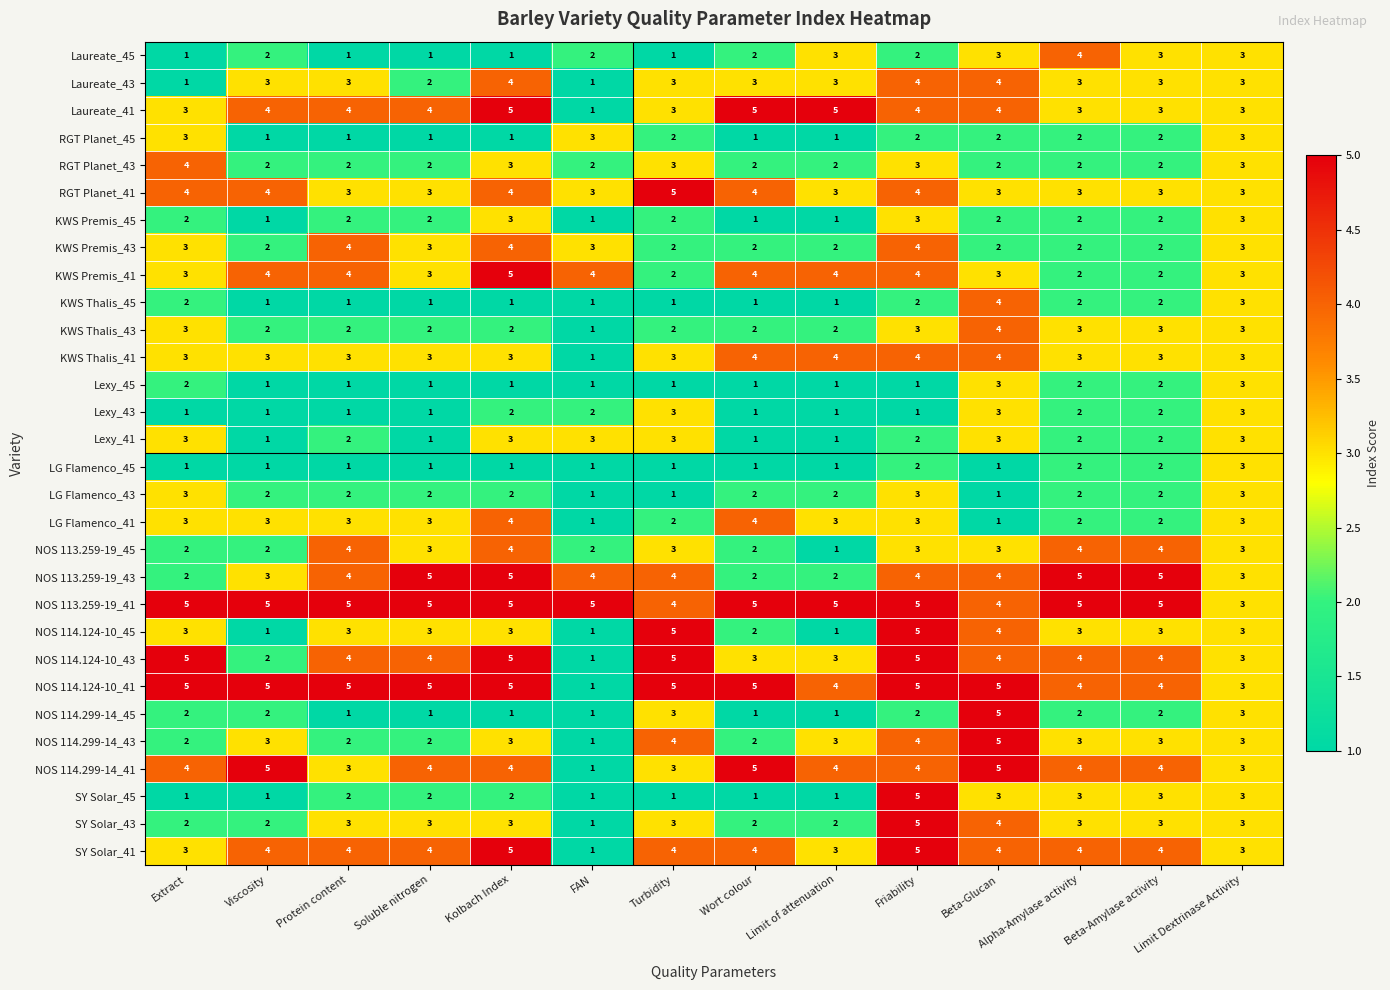

What is the highest value of the RGT Planet_41 series?

5